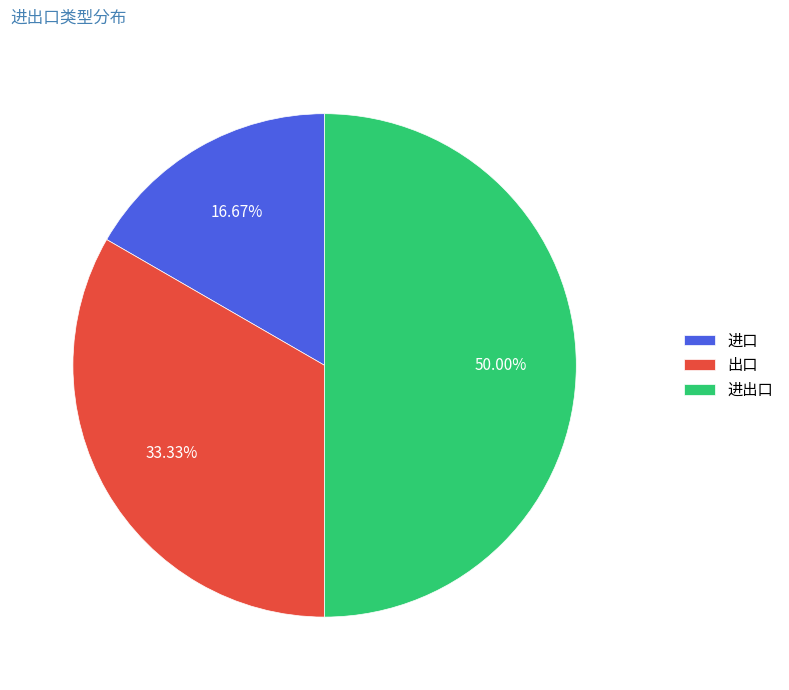

Which has a higher value, 进口 or 进出口?

进出口